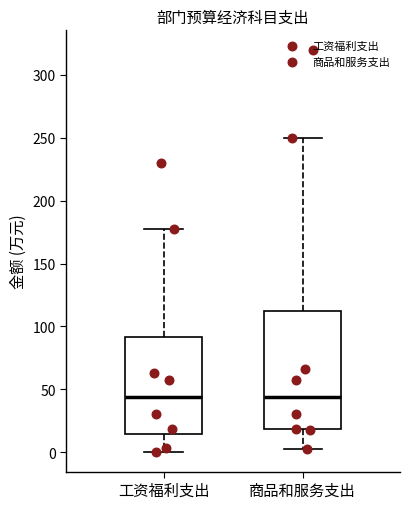

Where is the upper edge of the box for 工资福利支出 on the y-axis? The values are not printed on the chart, so give them approximately, as read against the axis.

90